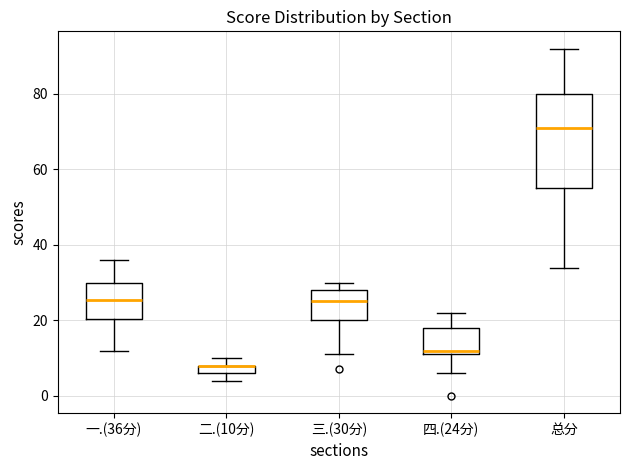

Where does the lower whisker of the box for 三.(30分) end on the y-axis? The values are not printed on the chart, so give them approximately, as read against the axis.

12